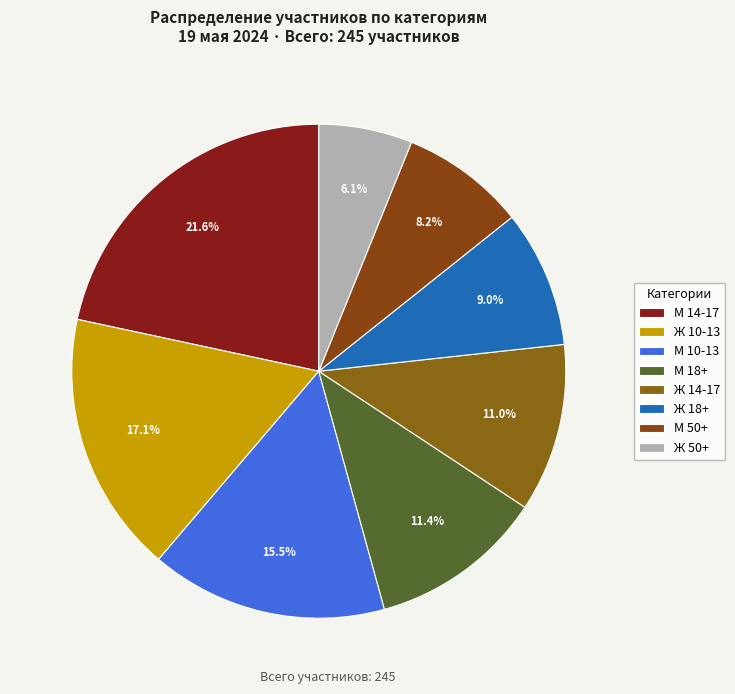

Approximately how many times larger is the value at М 14-17 compared to М 18+?

1.9